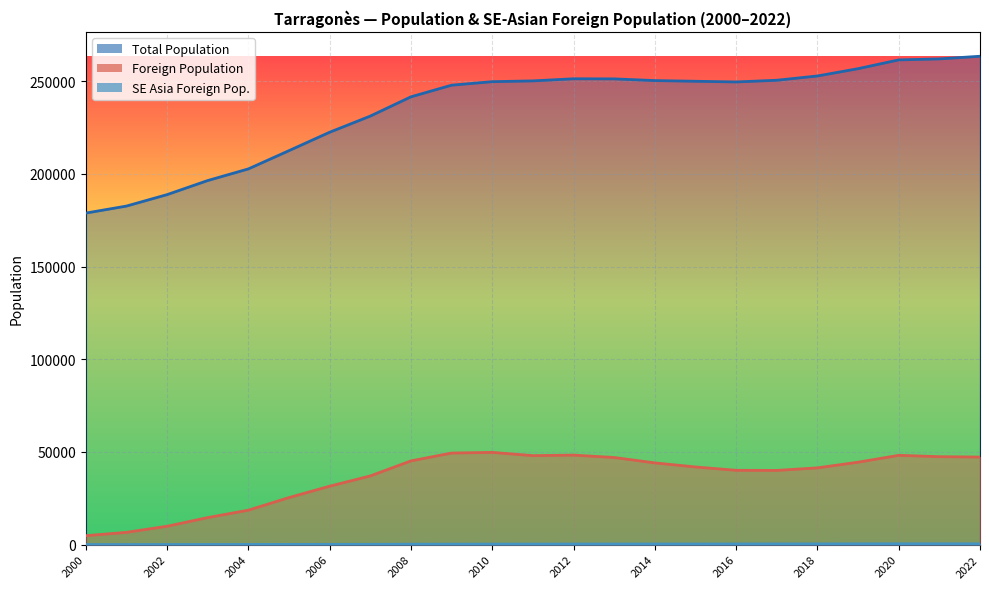

List the labels in order of Total Population value, smallest first.

2000, 2001, 2002, 2003, 2004, 2005, 2006, 2007, 2008, 2009, 2016, 2010, 2015, 2011, 2014, 2017, 2013, 2012, 2018, 2019, 2020, 2021, 2022